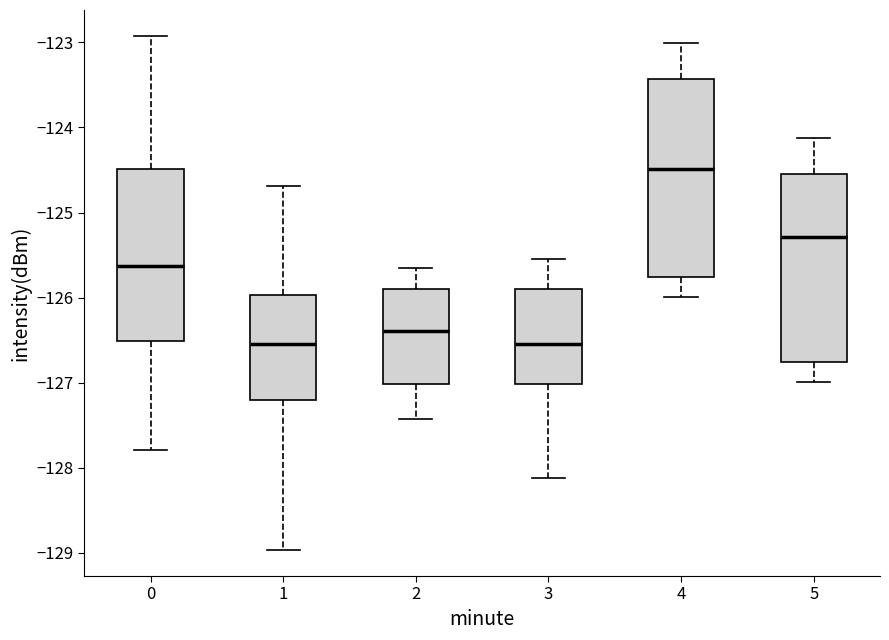

Which box's median line is the highest?

4